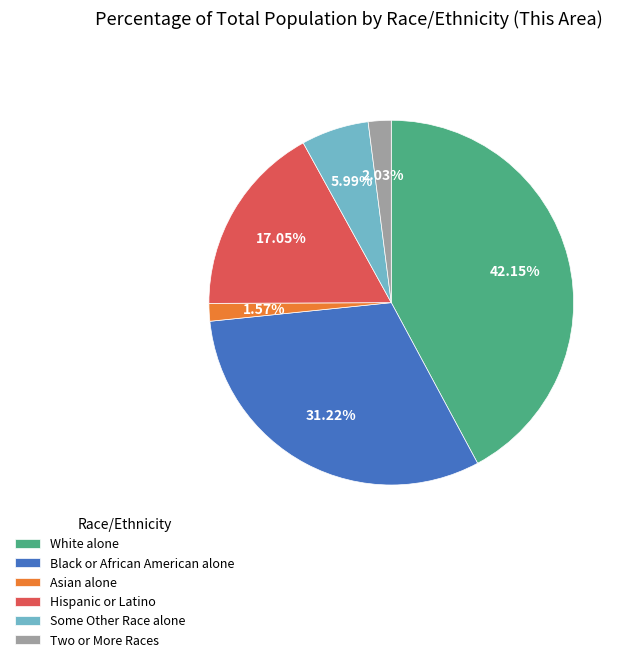

How many segments does this pie chart have?

6